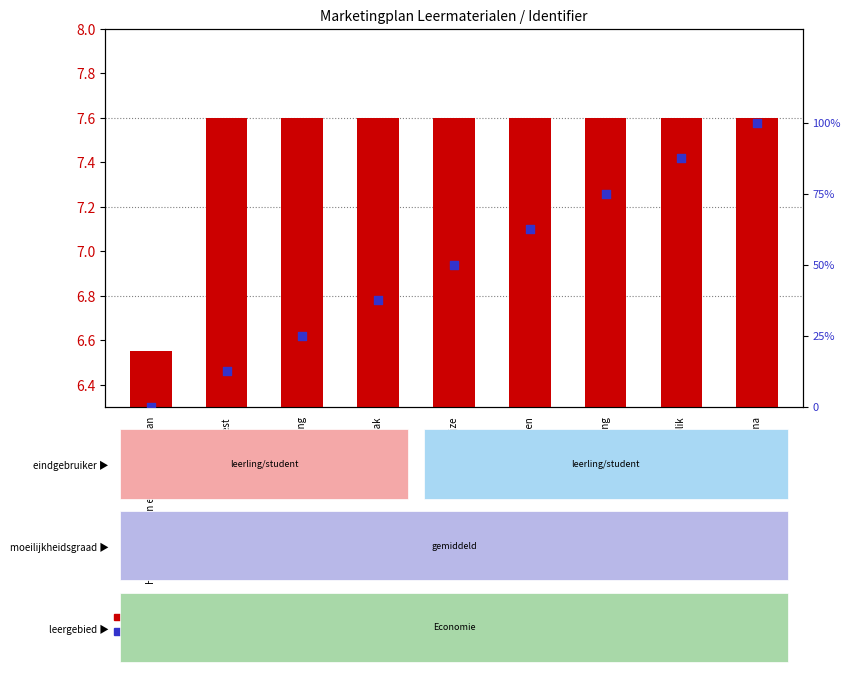

At which category is the sum across all series the highest?

7. Docentpagina